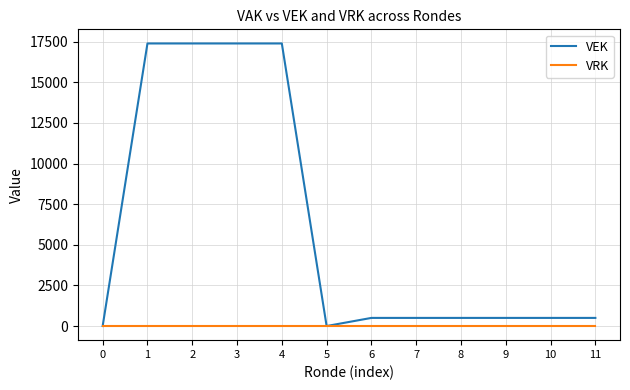

Is the value of VEK at 6 greater than the value of VRK at 3?

Yes